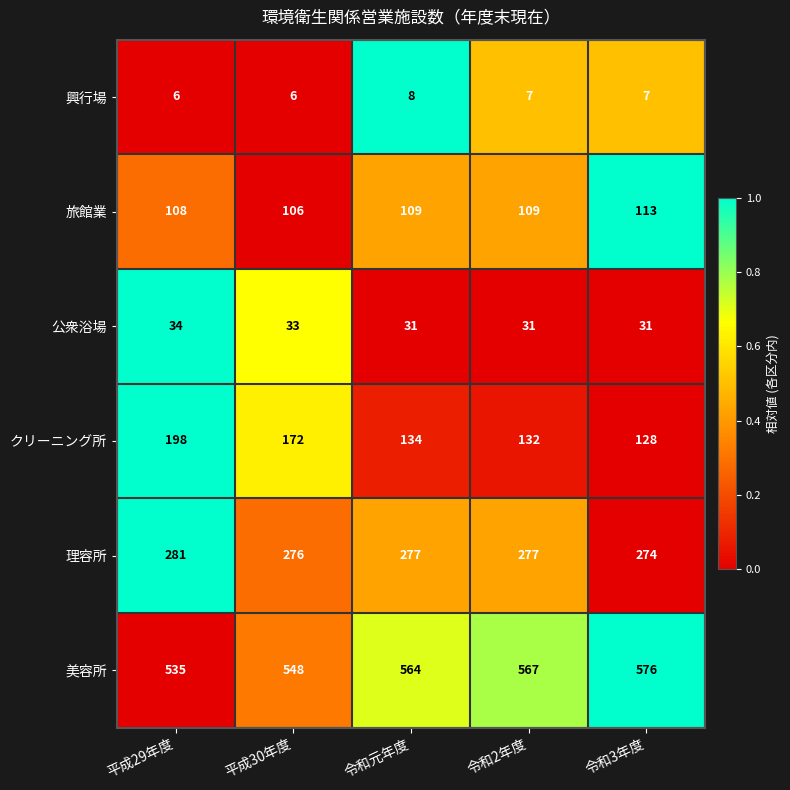

List the series in order of their peak value, lowest first.

興行場, 公衆浴場, 旅館業, クリーニング所, 理容所, 美容所